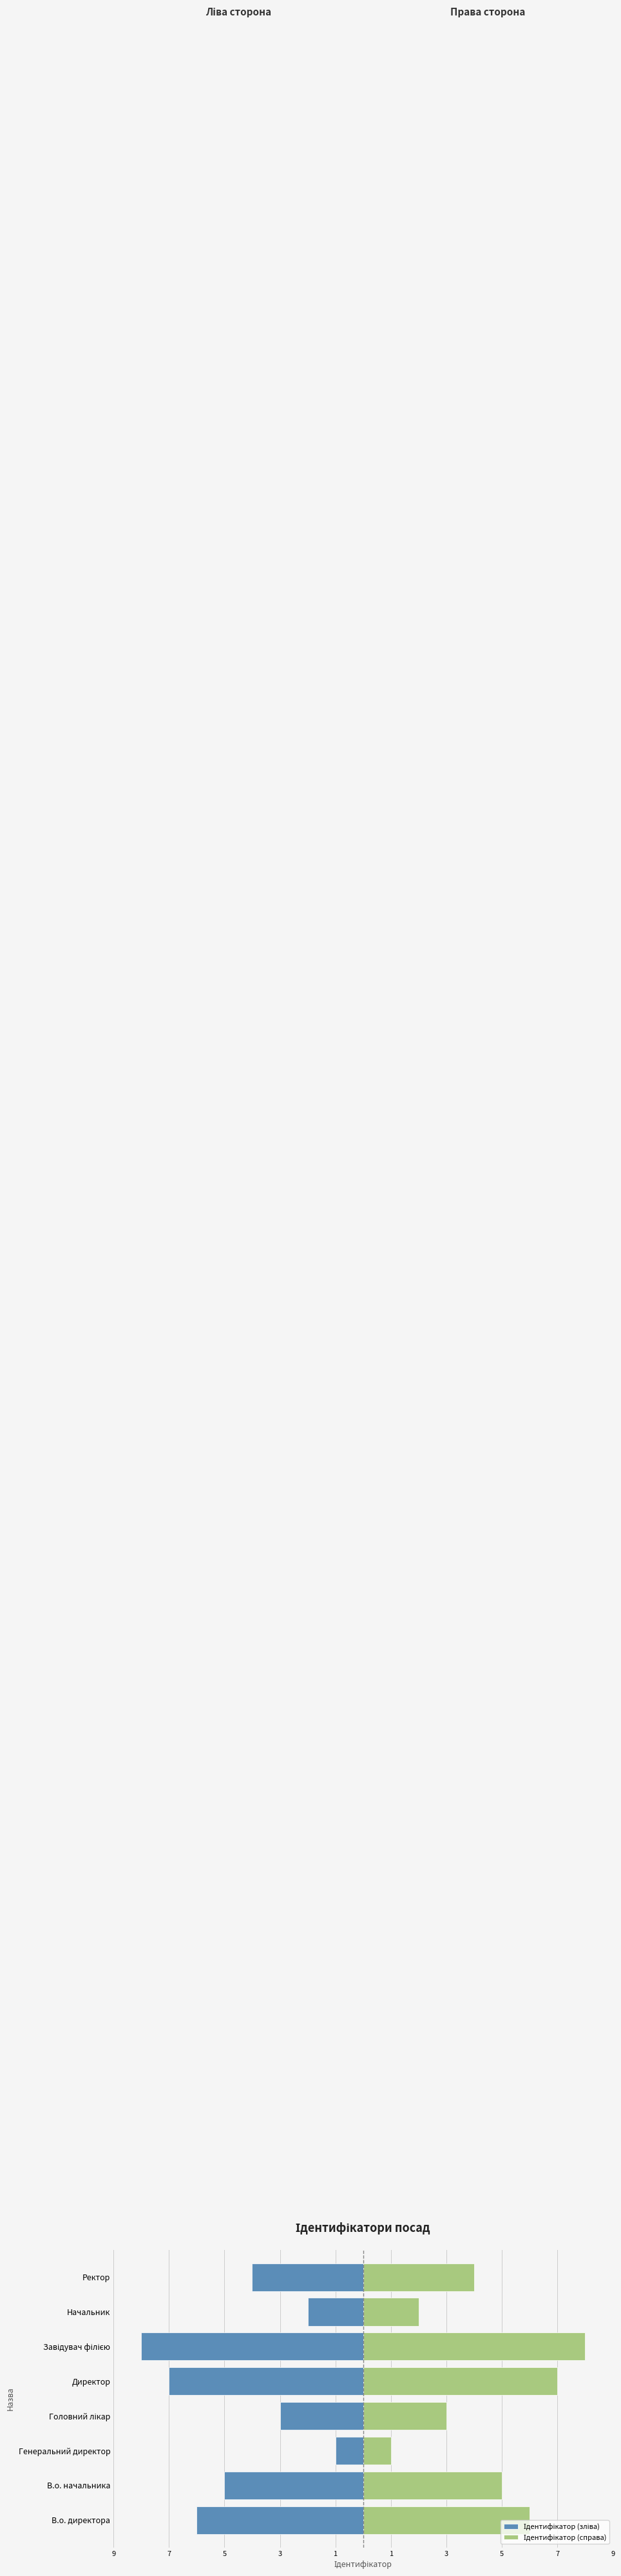

Rank the series by their maximum value, from highest to lowest.

Ідентифікатор (справа), Ідентифікатор (зліва)